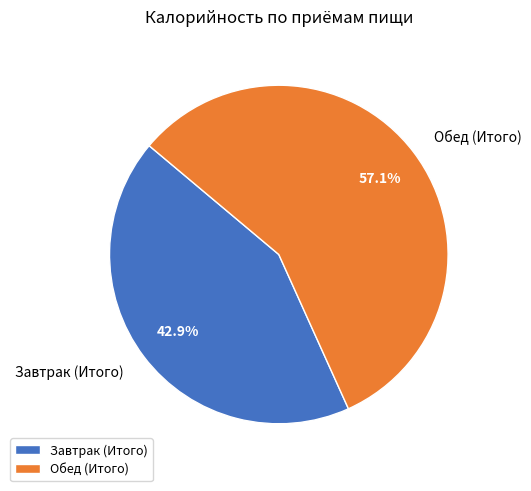

Approximately how many times larger is the value at Завтрак (Итого) compared to Обед (Итого)?

0.8